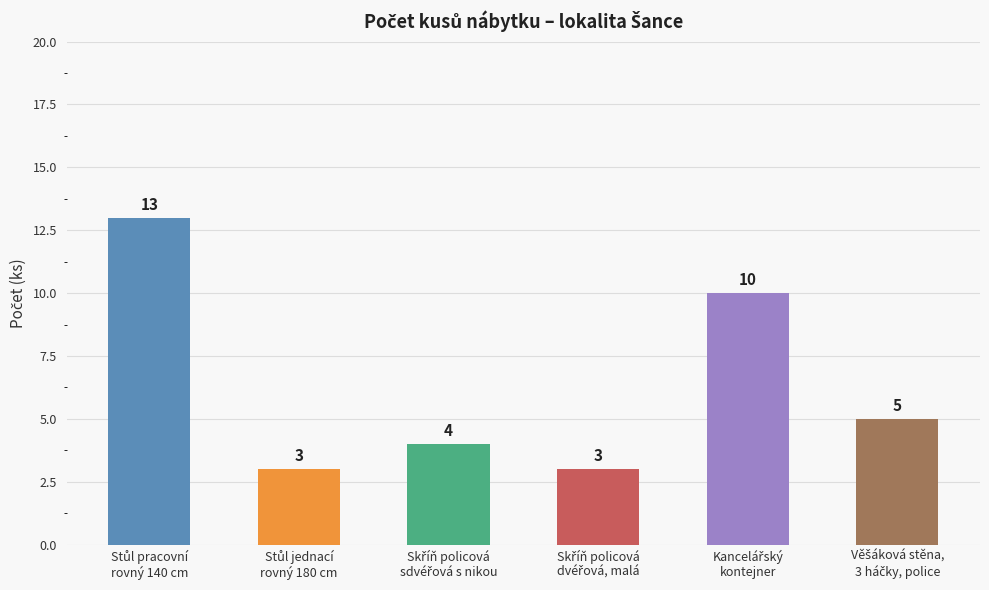

What is the difference between the second highest and minimum values?

7